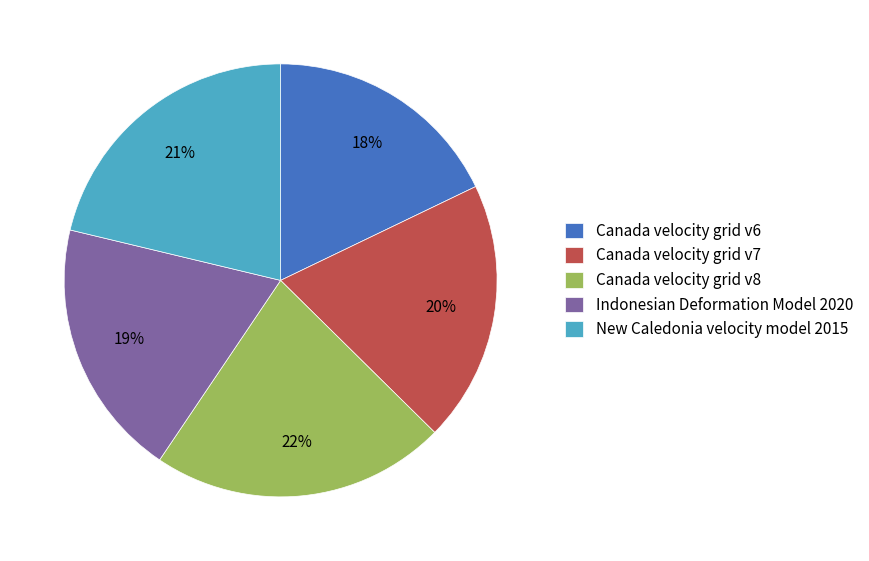

Which has a higher value, Canada velocity grid v8 or Canada velocity grid v6?

Canada velocity grid v8